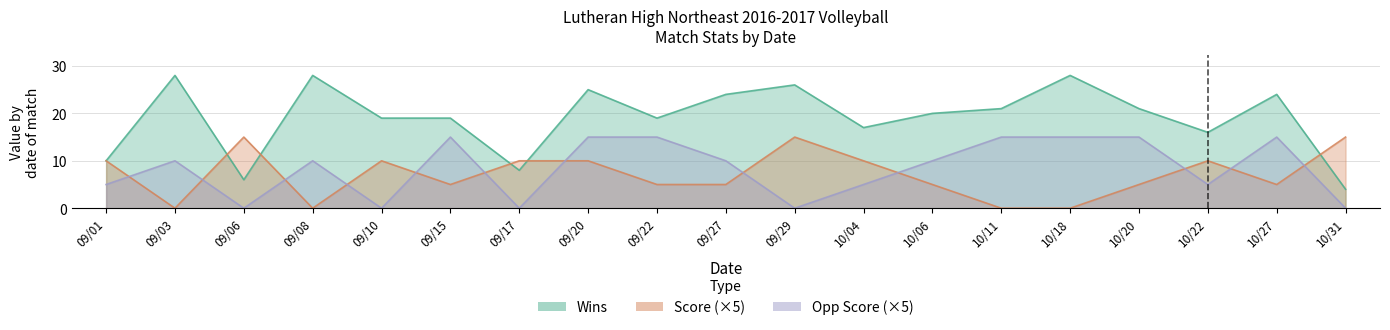

True or false: Opp Score and Wins intersect in this chart.

False